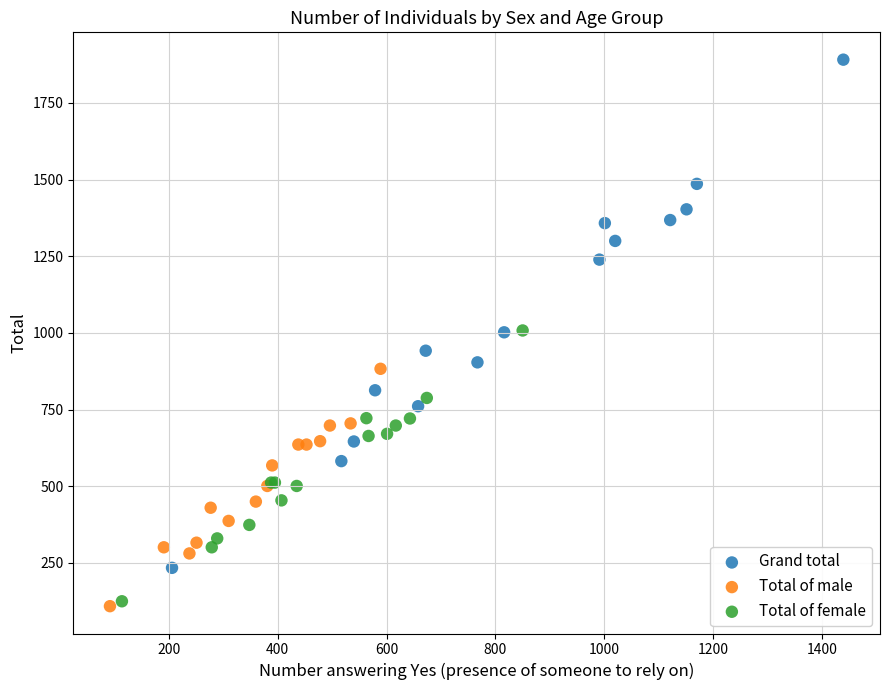

Which series contains the lowest Y value?

Total of male